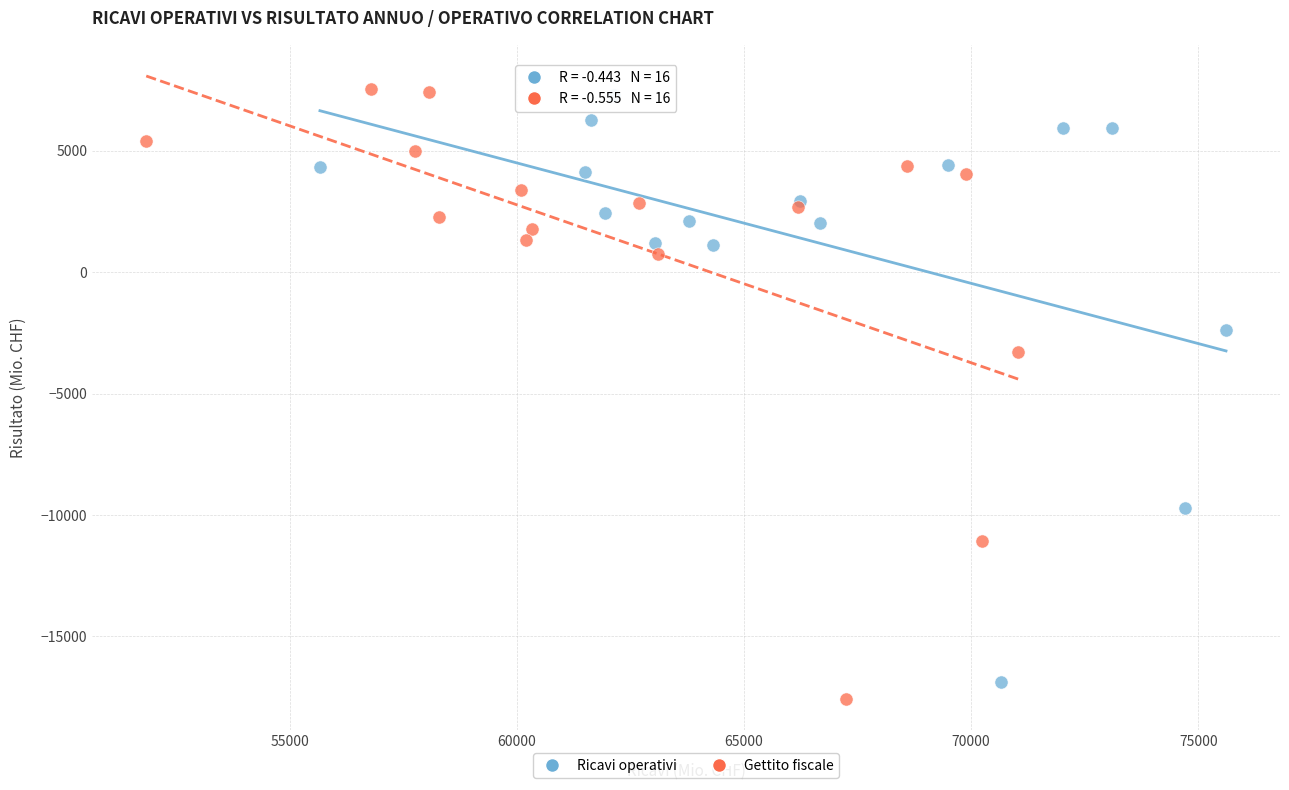

Which series has the widest spread of Y values?

Gettito fiscale